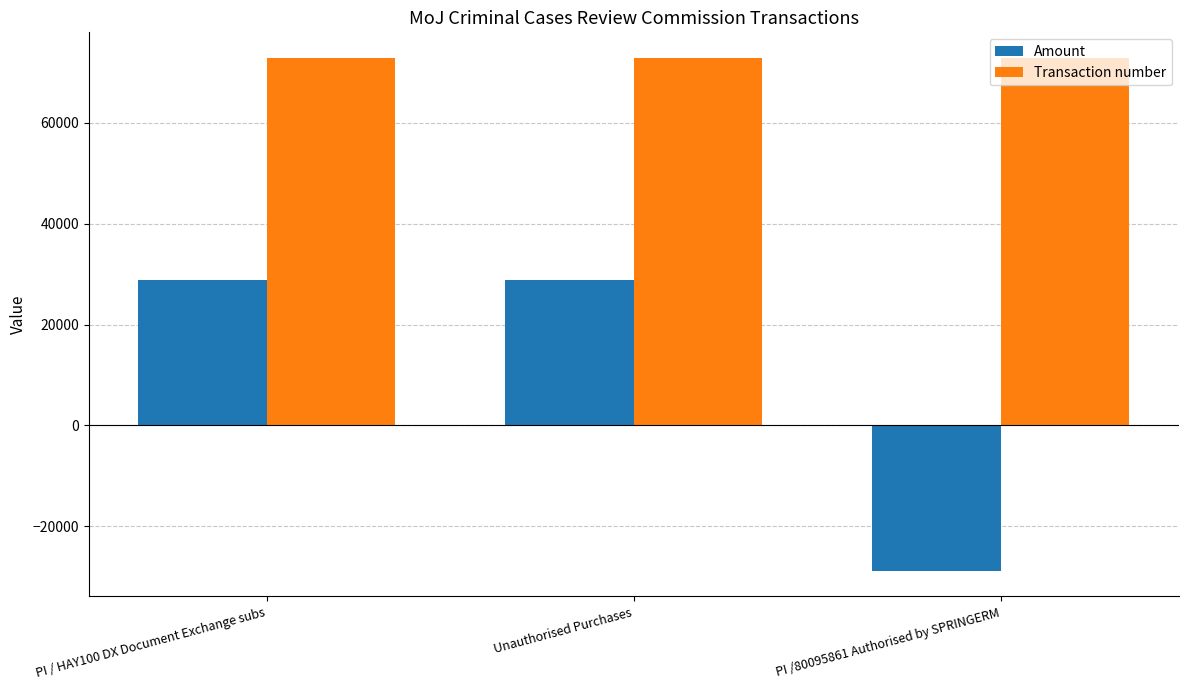

Which series has the widest spread of values?

Amount